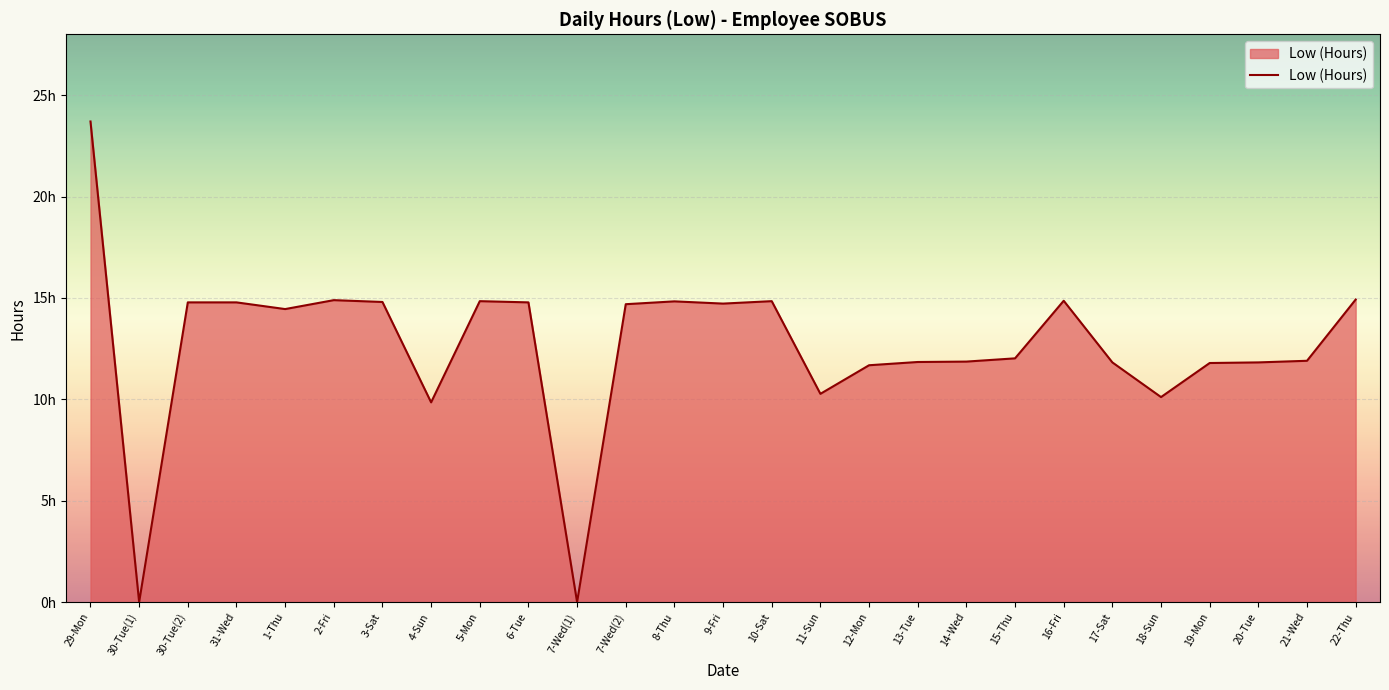

Rank the categories by value from highest to lowest.

29-Mon, 22-Thu, 2-Fri, 16-Fri, 5-Mon, 10-Sat, 8-Thu, 3-Sat, 30-Tue(2), 31-Wed, 6-Tue, 9-Fri, 7-Wed(2), 1-Thu, 15-Thu, 21-Wed, 14-Wed, 13-Tue, 17-Sat, 20-Tue, 19-Mon, 12-Mon, 11-Sun, 18-Sun, 4-Sun, 30-Tue(1), 7-Wed(1)